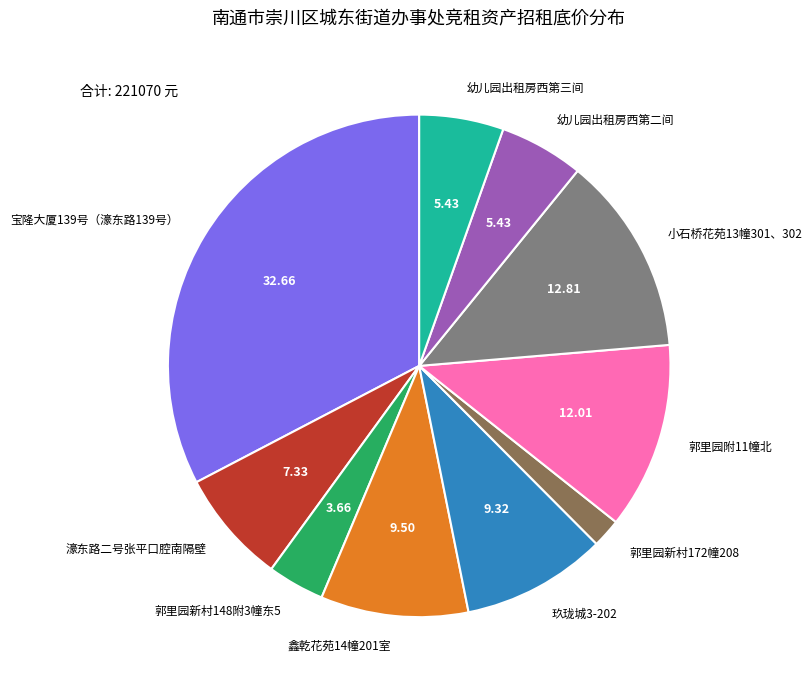

How many slices are in this pie chart?

10